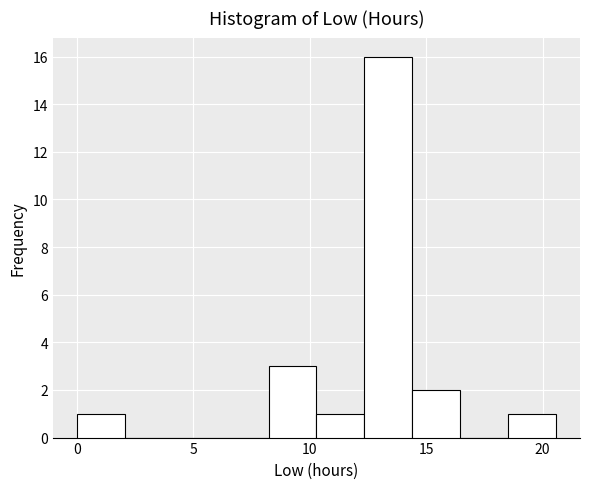

Which range on the x-axis has the tallest bar?

12.5 to 14.5